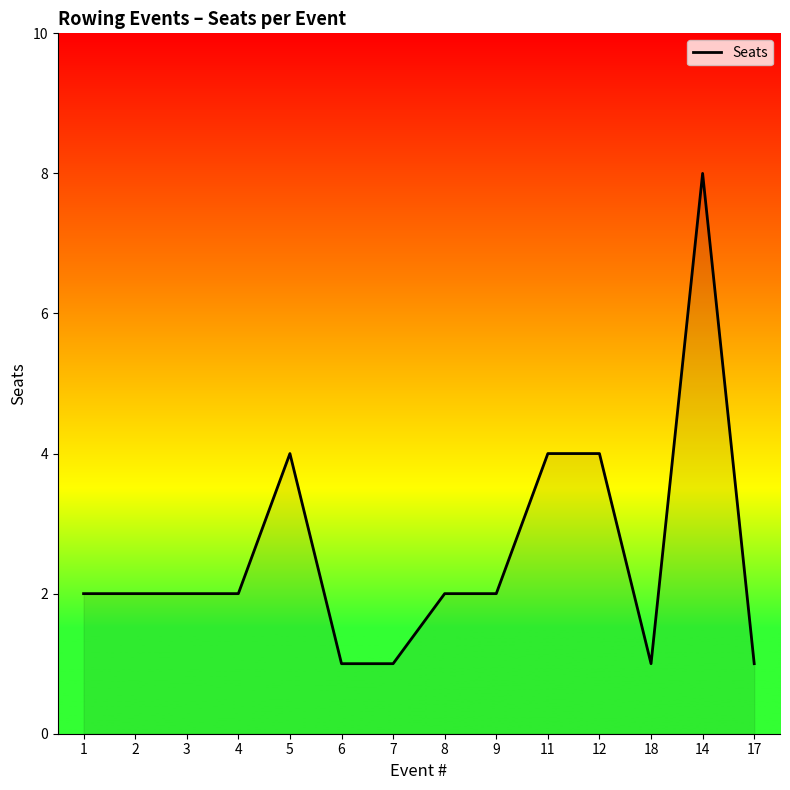

Between 12 and 14, which is larger?

14